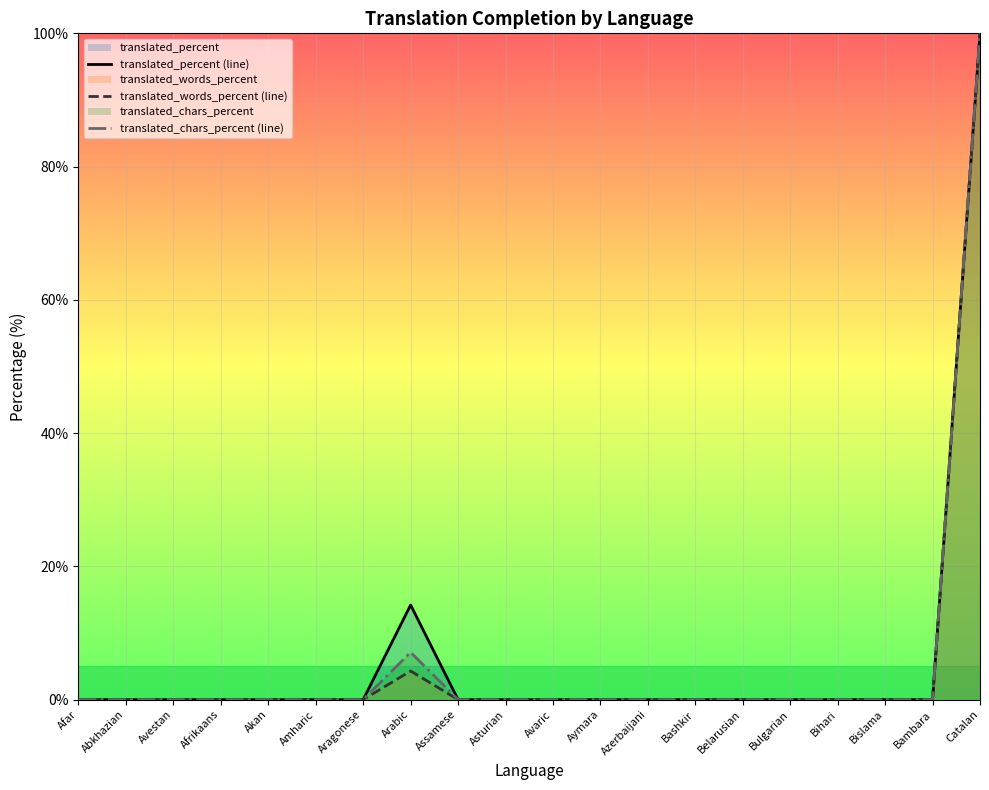

At which category does translated_chars_percent (line) reach its first local peak?

Arabic